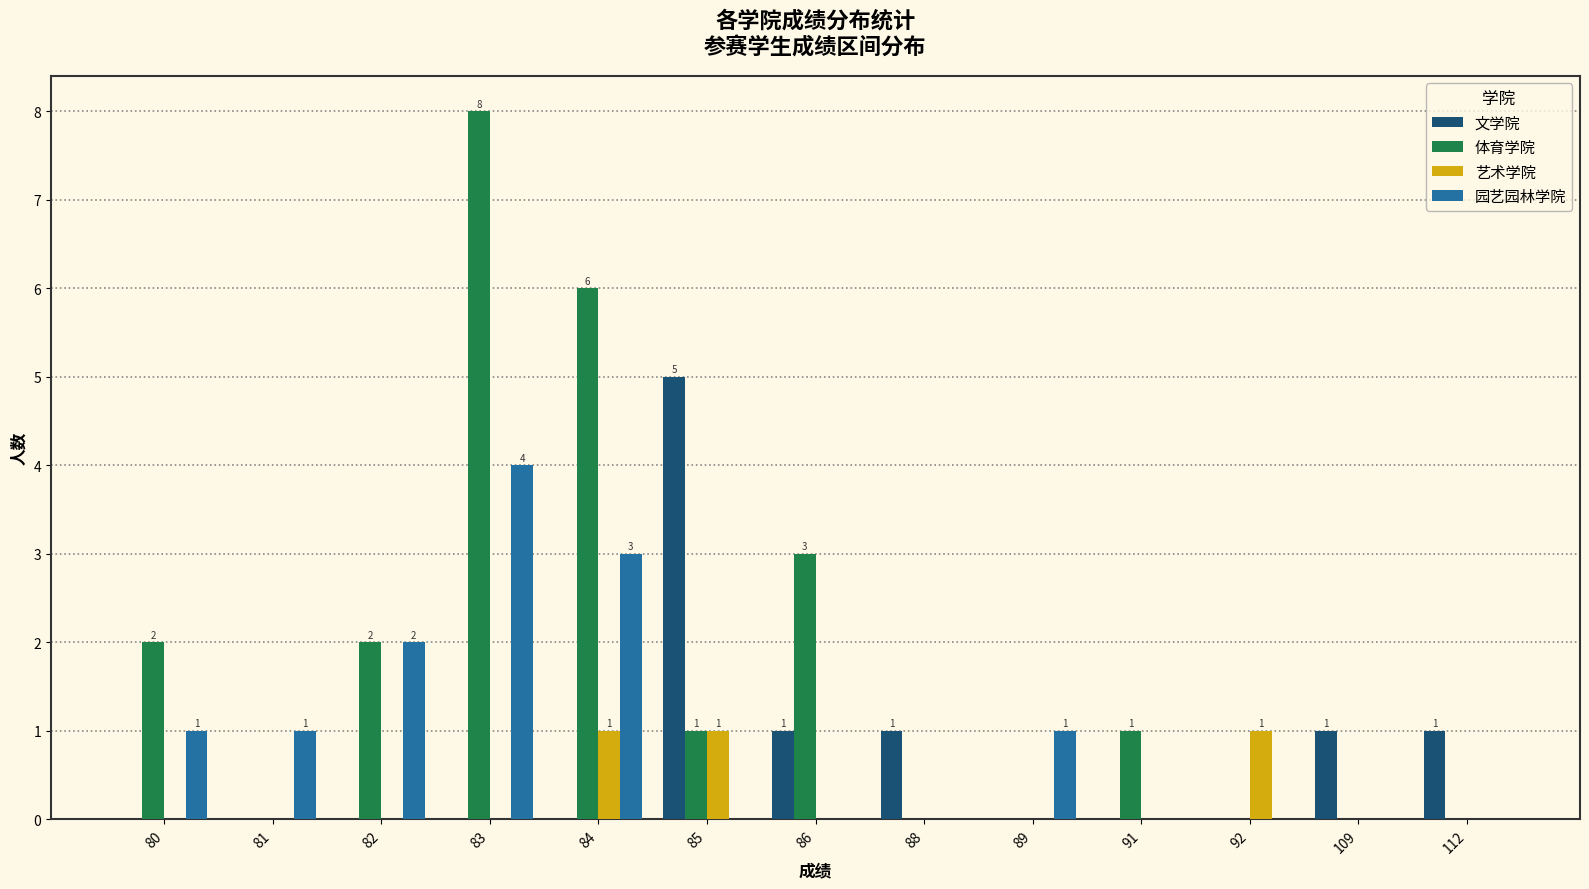

What is the sum of all 文学院 values?

9